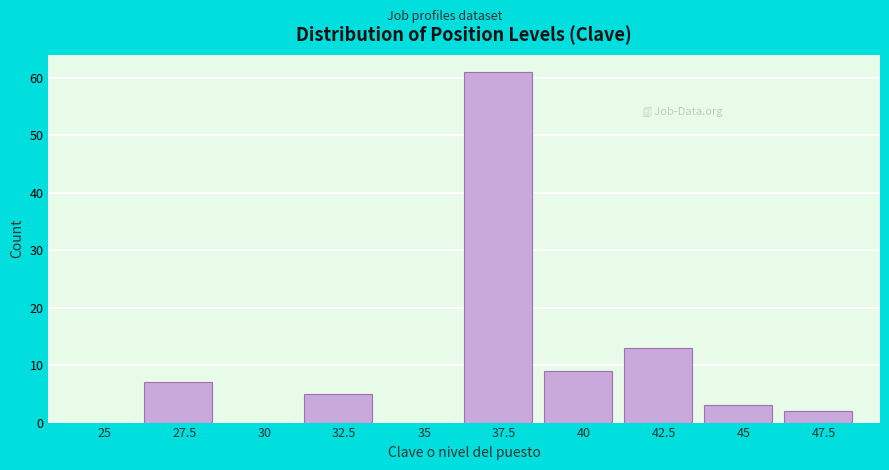

Reading left to right, extract all data points from this chart.

25=0	27.5=7	30=0	32.5=5	35=0	37.5=61	40=9	42.5=13	45=3	47.5=2